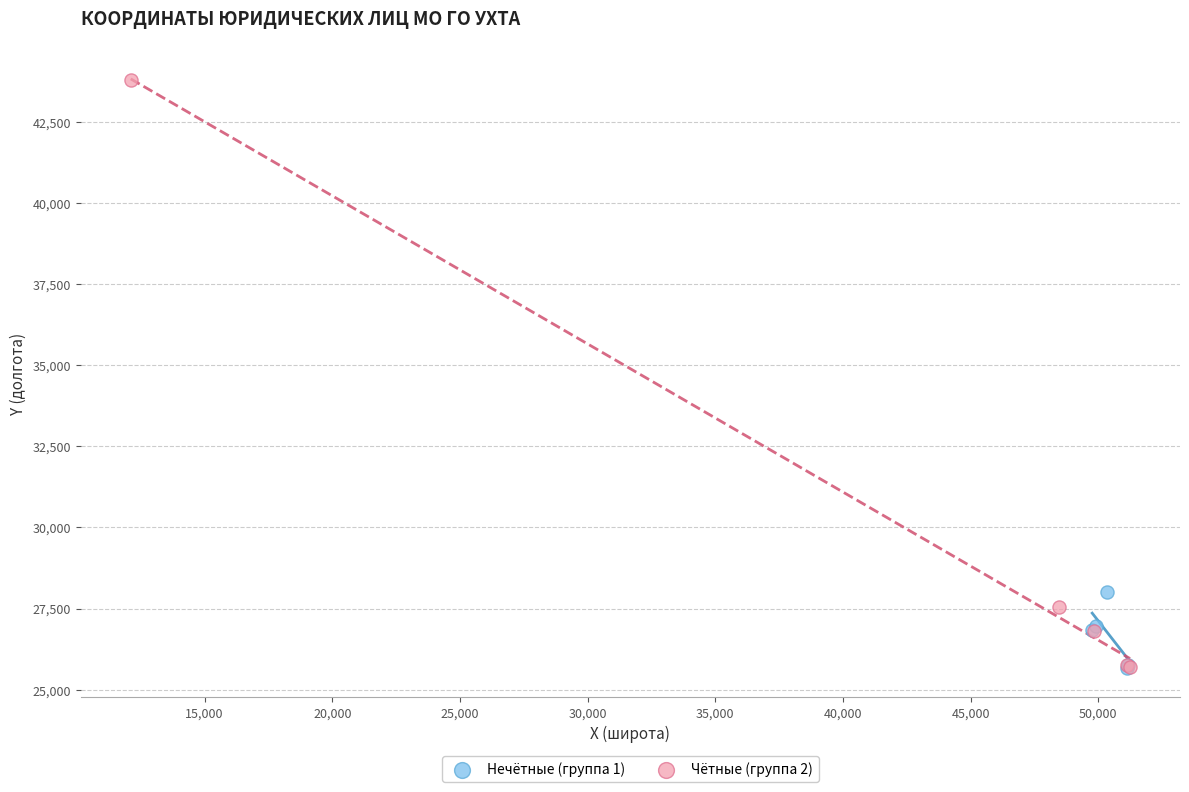

Which series has the widest spread of Y values?

Чётные (группа 2)